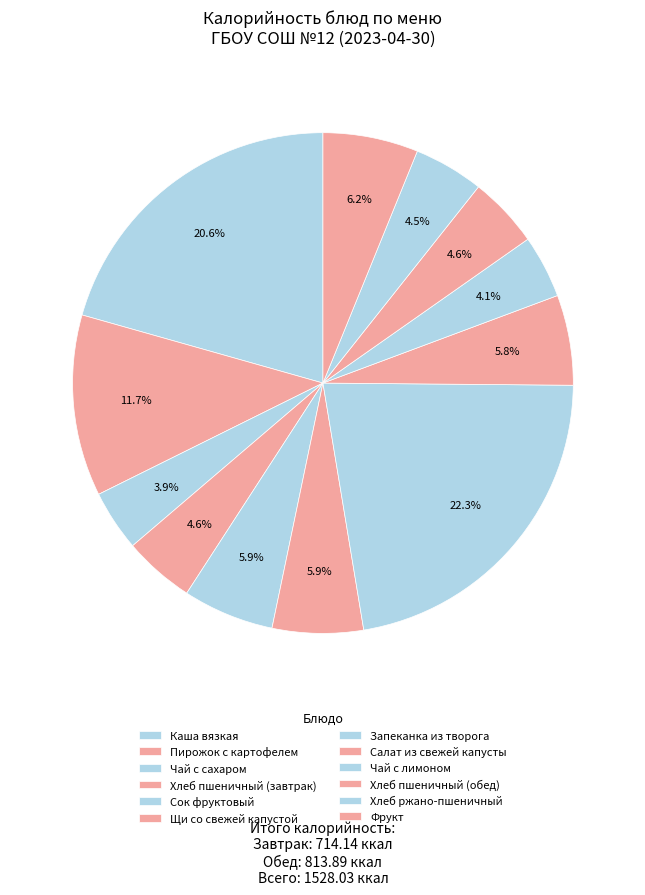

How many segments does this pie chart have?

12